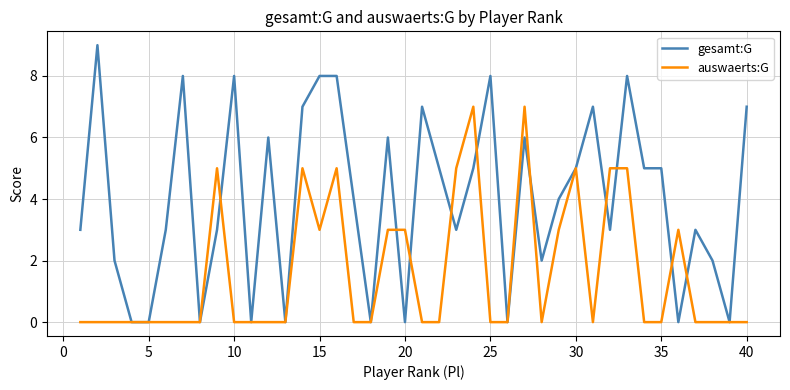

Which series has the largest range (max minus min)?

gesamt:G